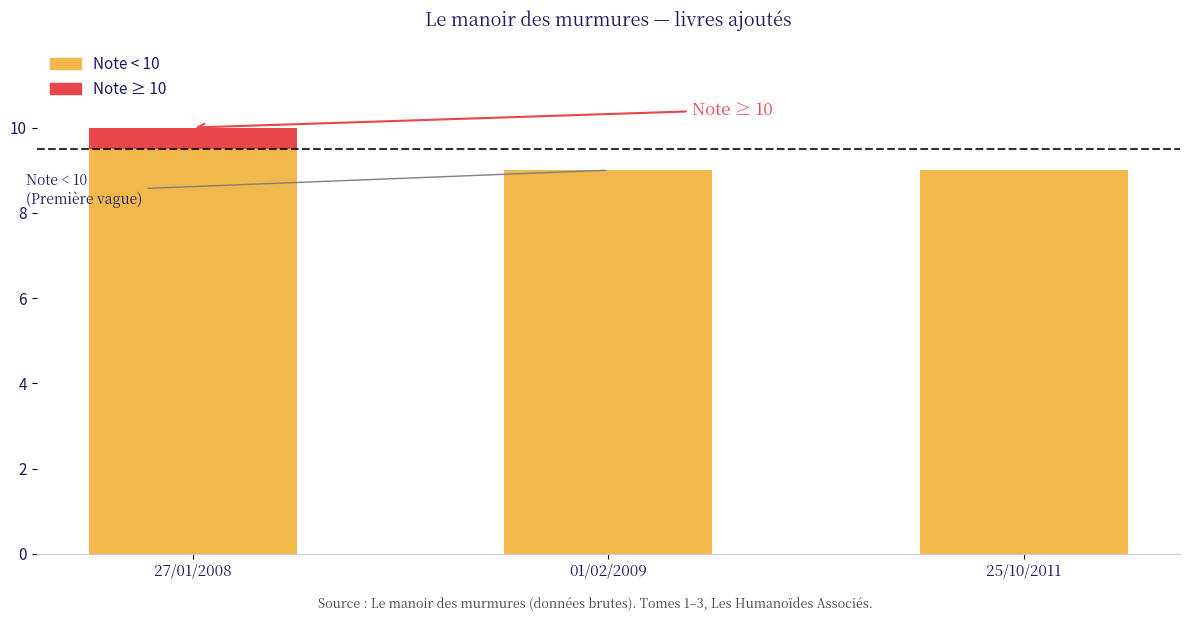

Which category has the highest value in the Note < 10 series?

27/01/2008